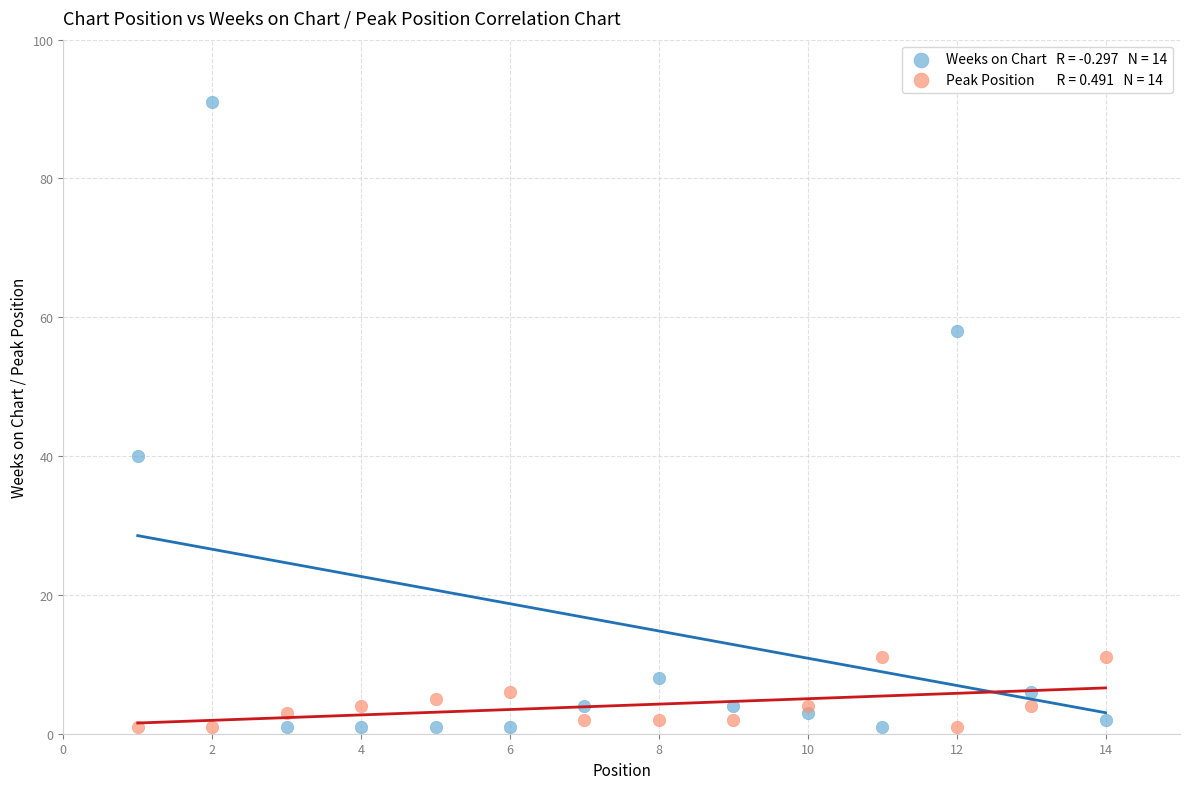

Across all data points, what is the range of Y values (max minus min)?

90